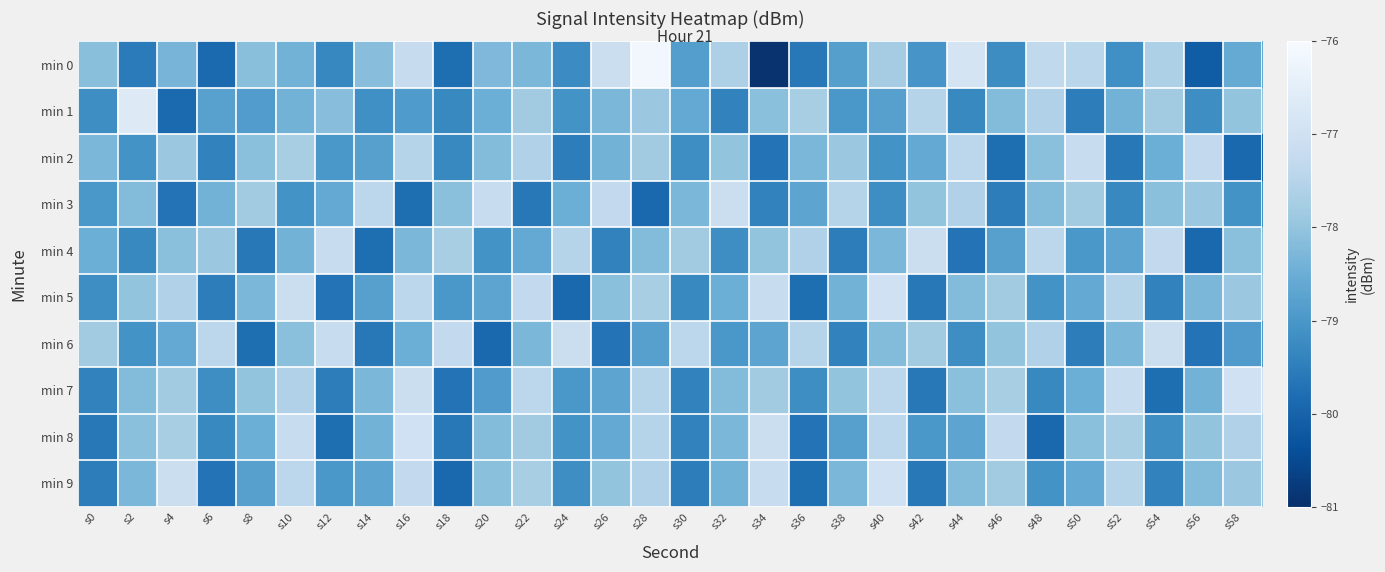

Reading left to right, transcribe all the data shown in this chart.

min 0: s0=-78.1	s2=-79.6	s4=-78.4	s6=-79.9	s8=-78.1	s10=-78.4	s12=-79.3	s14=-78.1	s16=-77.2	s18=-79.8	s20=-78.3	s22=-78.3	s24=-79.2	s26=-77.1	s28=-76.2	s30=-78.8	s32=-77.6	s34=-80.9	s36=-79.6	s38=-78.8	s40=-77.8	s42=-79.0	s44=-76.9	s46=-79.2	s48=-77.3	s50=-77.4	s52=-79.2	s54=-77.6	s56=-80.1	s58=-78.6
min 1: s0=-79.2	s2=-76.7	s4=-79.9	s6=-78.8	s8=-78.9	s10=-78.4	s12=-78.1	s14=-79.2	s16=-78.9	s18=-79.3	s20=-78.5	s22=-77.8	s24=-79.1	s26=-78.3	s28=-77.9	s30=-78.6	s32=-79.4	s34=-78.1	s36=-77.7	s38=-79.0	s40=-78.8	s42=-77.5	s44=-79.3	s46=-78.2	s48=-77.6	s50=-79.5	s52=-78.4	s54=-77.8	s56=-79.2	s58=-78.0
min 2: s0=-78.3	s2=-79.1	s4=-77.9	s6=-79.4	s8=-78.1	s10=-77.7	s12=-79.0	s14=-78.8	s16=-77.5	s18=-79.3	s20=-78.2	s22=-77.6	s24=-79.5	s26=-78.4	s28=-77.8	s30=-79.2	s32=-78.0	s34=-79.7	s36=-78.3	s38=-77.9	s40=-79.1	s42=-78.6	s44=-77.4	s46=-79.8	s48=-78.1	s50=-77.2	s52=-79.6	s54=-78.5	s56=-77.3	s58=-79.9
min 3: s0=-79.0	s2=-78.2	s4=-79.7	s6=-78.4	s8=-77.8	s10=-79.1	s12=-78.6	s14=-77.4	s16=-79.8	s18=-78.1	s20=-77.2	s22=-79.6	s24=-78.5	s26=-77.3	s28=-79.9	s30=-78.3	s32=-77.1	s34=-79.4	s36=-78.7	s38=-77.5	s40=-79.2	s42=-78.0	s44=-77.6	s46=-79.5	s48=-78.2	s50=-77.8	s52=-79.3	s54=-78.1	s56=-77.9	s58=-79.1
min 4: s0=-78.5	s2=-79.3	s4=-78.1	s6=-77.9	s8=-79.6	s10=-78.4	s12=-77.2	s14=-79.8	s16=-78.3	s18=-77.7	s20=-79.1	s22=-78.6	s24=-77.5	s26=-79.4	s28=-78.2	s30=-77.8	s32=-79.2	s34=-78.0	s36=-77.6	s38=-79.5	s40=-78.3	s42=-77.1	s44=-79.7	s46=-78.8	s48=-77.4	s50=-79.0	s52=-78.7	s54=-77.3	s56=-79.9	s58=-78.1
min 5: s0=-79.2	s2=-78.0	s4=-77.6	s6=-79.5	s8=-78.3	s10=-77.1	s12=-79.7	s14=-78.8	s16=-77.4	s18=-79.0	s20=-78.7	s22=-77.3	s24=-79.9	s26=-78.1	s28=-77.7	s30=-79.3	s32=-78.5	s34=-77.2	s36=-79.8	s38=-78.4	s40=-77.0	s42=-79.6	s44=-78.2	s46=-77.8	s48=-79.1	s50=-78.6	s52=-77.5	s54=-79.4	s56=-78.3	s58=-77.9
min 6: s0=-77.8	s2=-79.1	s4=-78.6	s6=-77.4	s8=-79.8	s10=-78.1	s12=-77.2	s14=-79.6	s16=-78.5	s18=-77.3	s20=-79.9	s22=-78.3	s24=-77.1	s26=-79.7	s28=-78.8	s30=-77.4	s32=-79.0	s34=-78.7	s36=-77.5	s38=-79.4	s40=-78.2	s42=-77.8	s44=-79.2	s46=-78.0	s48=-77.6	s50=-79.5	s52=-78.3	s54=-77.1	s56=-79.7	s58=-78.9
min 7: s0=-79.4	s2=-78.2	s4=-77.8	s6=-79.2	s8=-78.0	s10=-77.6	s12=-79.5	s14=-78.3	s16=-77.1	s18=-79.7	s20=-78.9	s22=-77.4	s24=-79.0	s26=-78.7	s28=-77.5	s30=-79.4	s32=-78.2	s34=-77.8	s36=-79.2	s38=-78.0	s40=-77.4	s42=-79.6	s44=-78.1	s46=-77.7	s48=-79.3	s50=-78.5	s52=-77.2	s54=-79.8	s56=-78.4	s58=-77.0
min 8: s0=-79.6	s2=-78.1	s4=-77.7	s6=-79.3	s8=-78.5	s10=-77.2	s12=-79.8	s14=-78.4	s16=-77.0	s18=-79.6	s20=-78.2	s22=-77.8	s24=-79.1	s26=-78.6	s28=-77.5	s30=-79.4	s32=-78.3	s34=-77.1	s36=-79.7	s38=-78.8	s40=-77.4	s42=-79.0	s44=-78.7	s46=-77.3	s48=-79.9	s50=-78.1	s52=-77.7	s54=-79.2	s56=-78.0	s58=-77.6
min 9: s0=-79.5	s2=-78.3	s4=-77.1	s6=-79.7	s8=-78.8	s10=-77.4	s12=-79.0	s14=-78.7	s16=-77.3	s18=-79.9	s20=-78.1	s22=-77.7	s24=-79.2	s26=-78.0	s28=-77.6	s30=-79.5	s32=-78.4	s34=-77.2	s36=-79.8	s38=-78.3	s40=-77.0	s42=-79.6	s44=-78.2	s46=-77.8	s48=-79.1	s50=-78.6	s52=-77.5	s54=-79.4	s56=-78.2	s58=-77.9